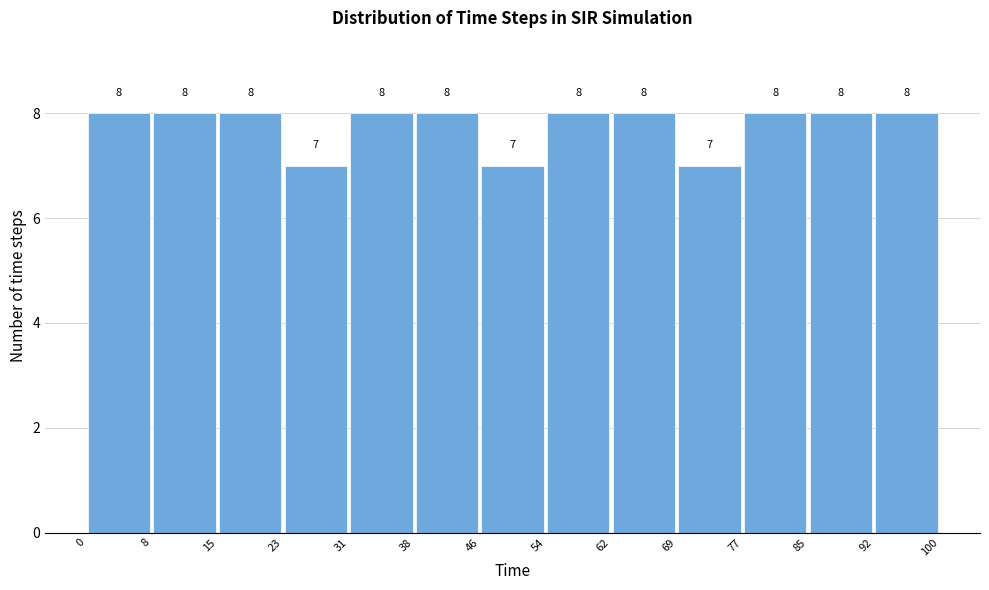

How tall is the bar that spans 54 to 62 on the x-axis?

8